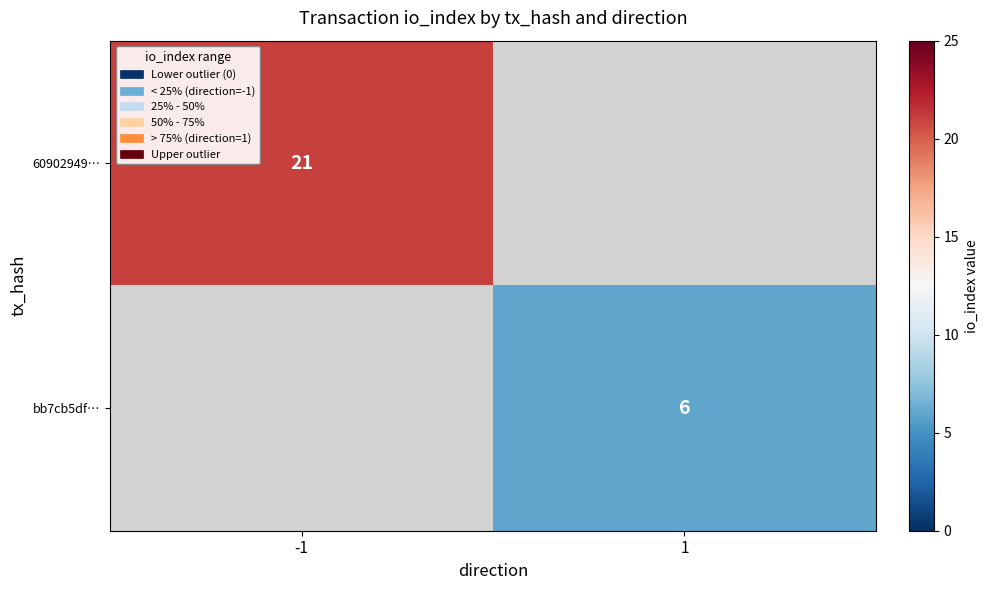

Is it true that 60902949… equals 21 at -1?

True